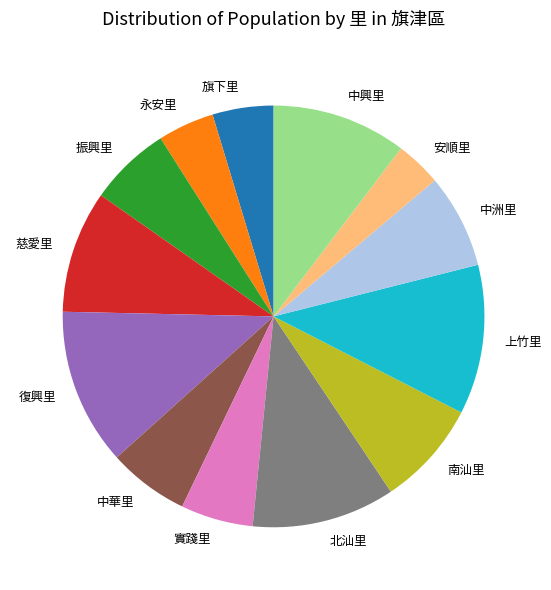

Does 永安里 represent more than half of the total?

No